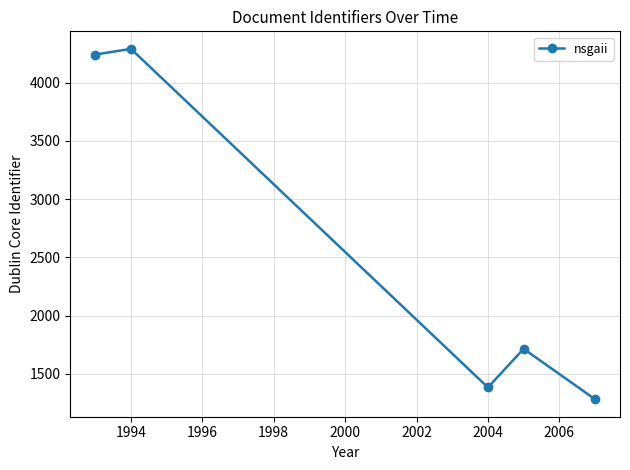

How many interior local valleys (lower than both neighbors) does the data have?

1